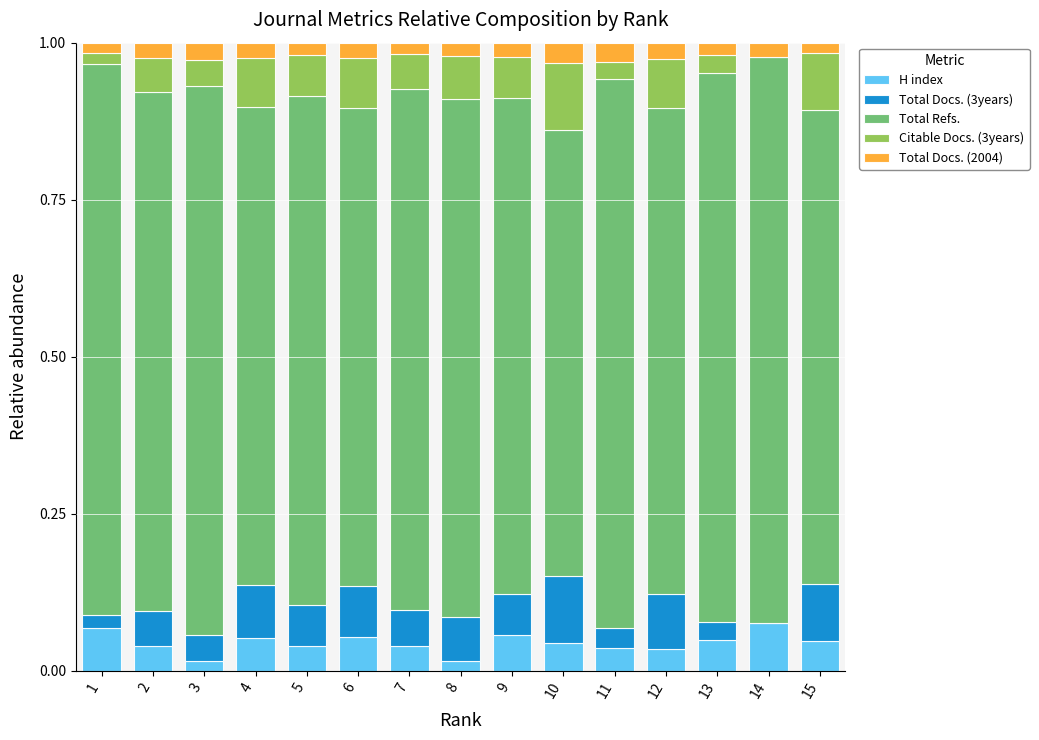

True or false: H index has a value of 0.1 at 10.

False